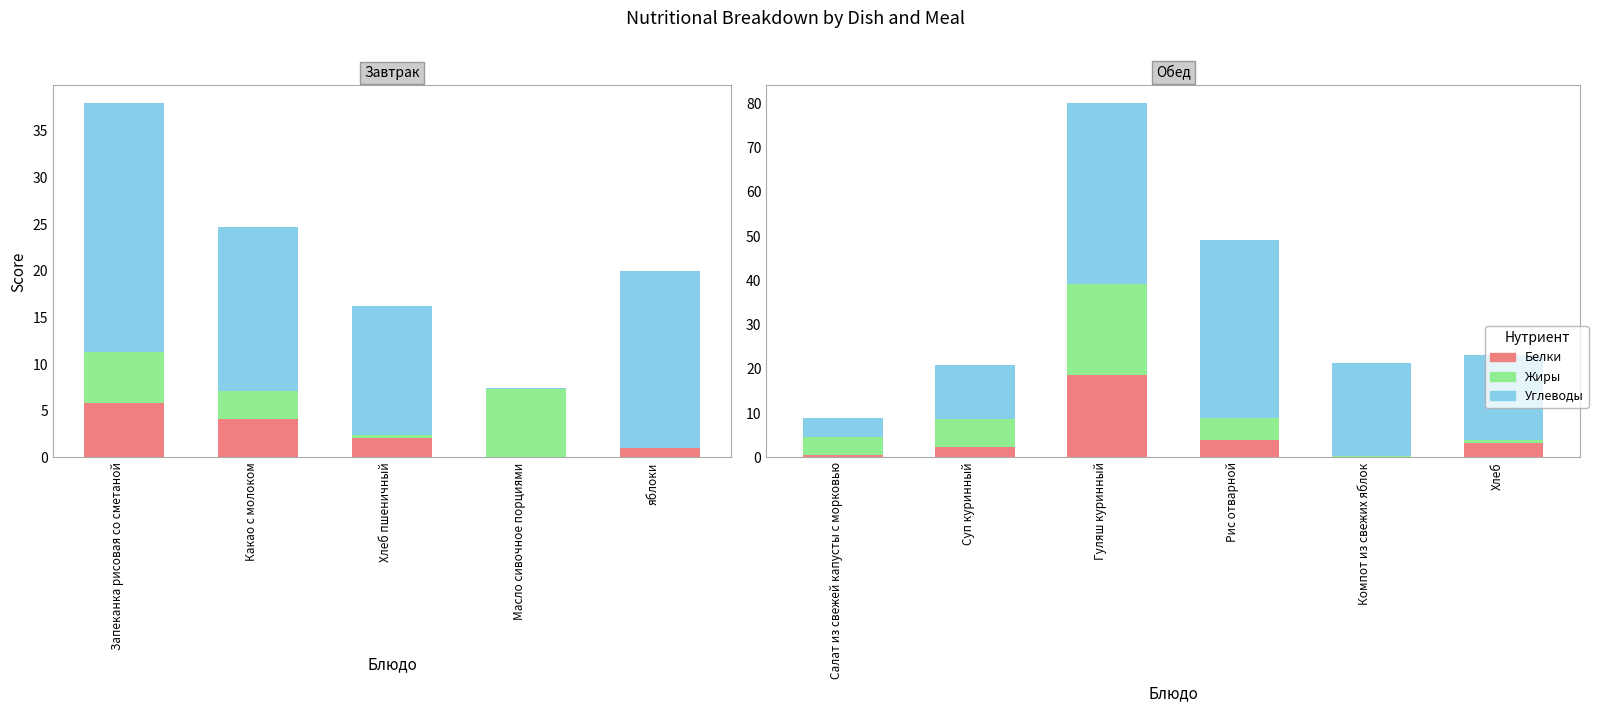

What is the value of the Белки bar at the 2nd from the left?

2.4